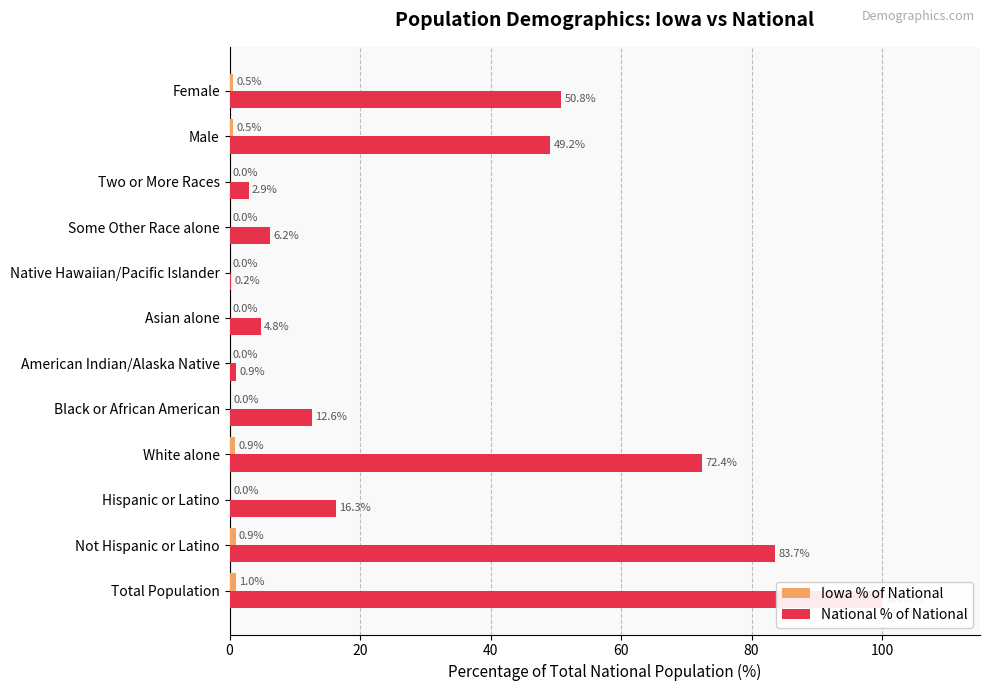

What are all the series names shown in the legend?

Iowa % of National, National % of National